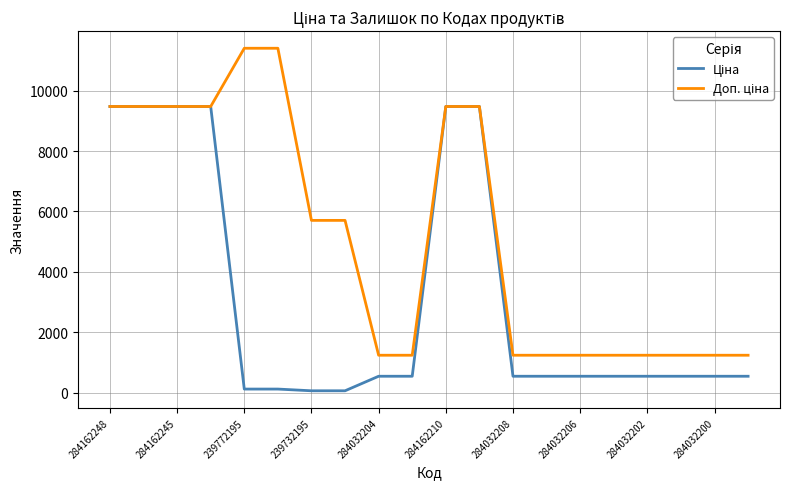

What is the maximum value shown in the chart?

11410.0